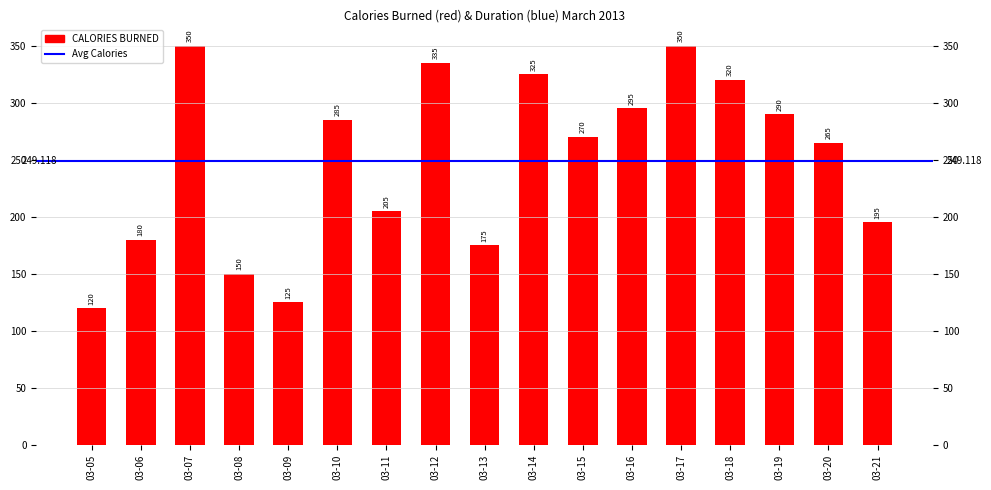

Does the chart contain any negative values?

No